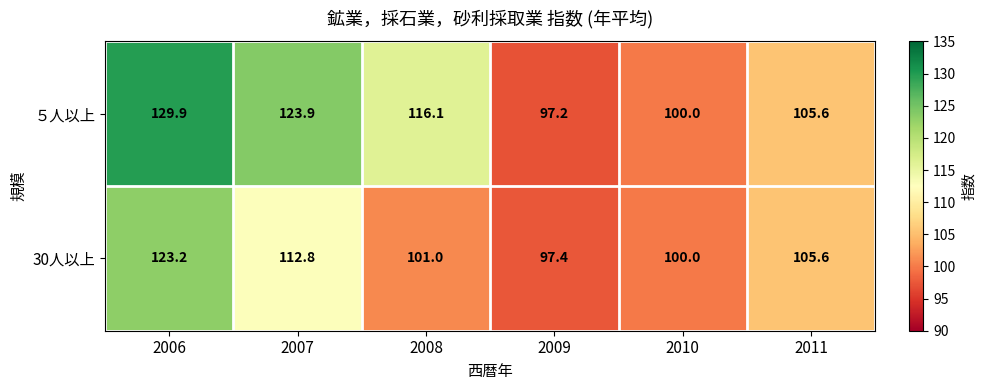

Rank the series by their average value, from lowest to highest.

30人以上, ５人以上